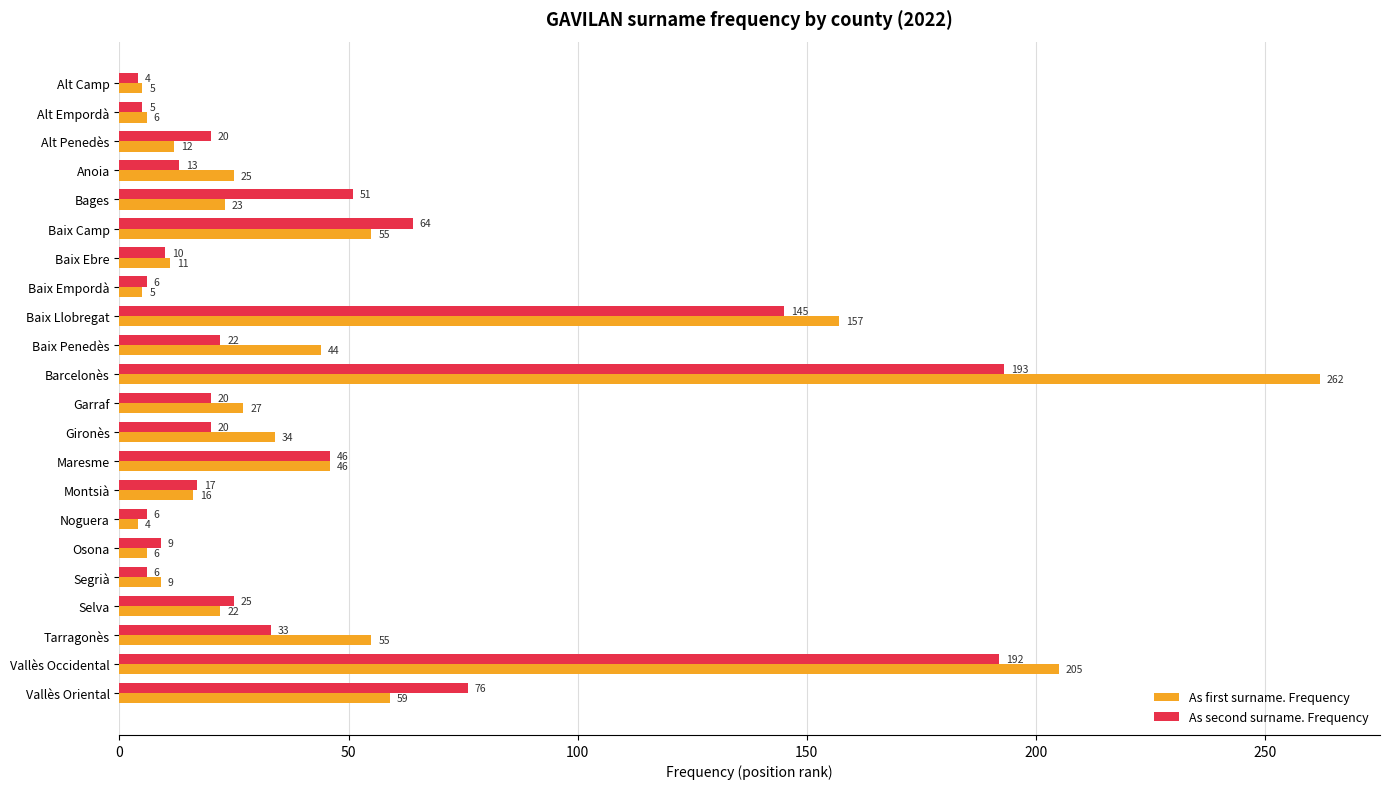

Where is As first surname. Frequency nearest to the value 133?

Baix Llobregat